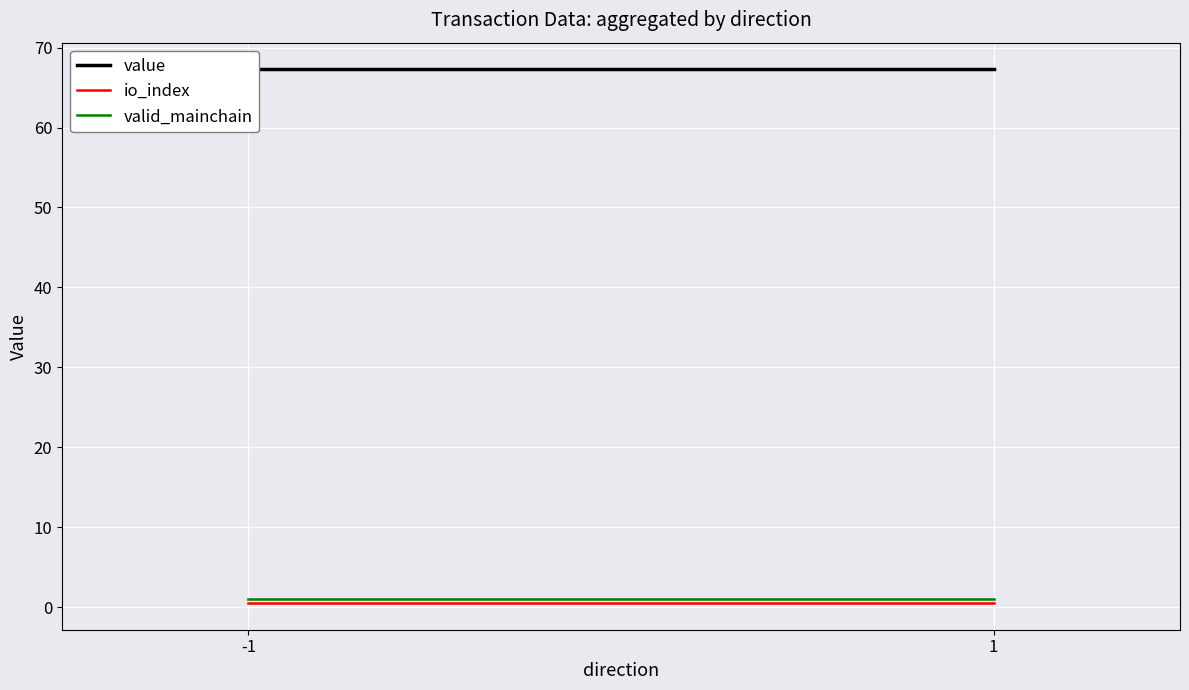

List the series in order of their peak value, highest first.

value, valid_mainchain, io_index